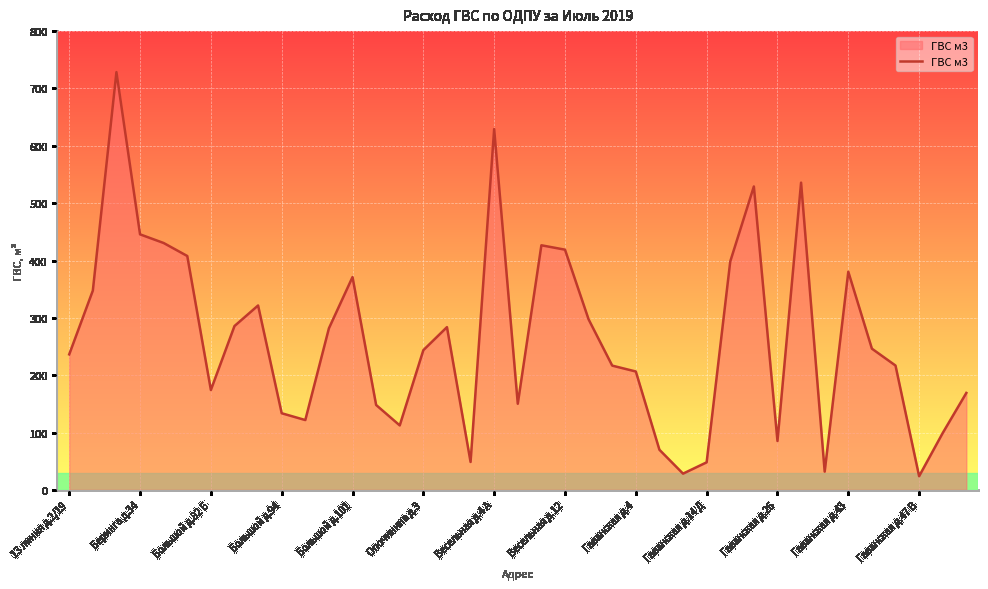

What is the smallest value displayed?

23.9